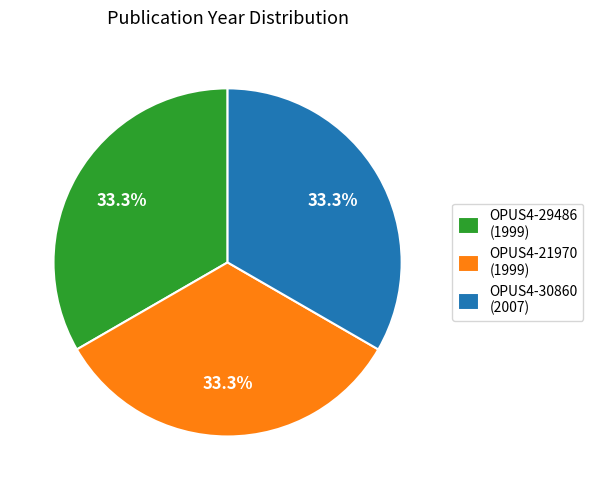

Is there any slice that represents more than half of the pie?

No